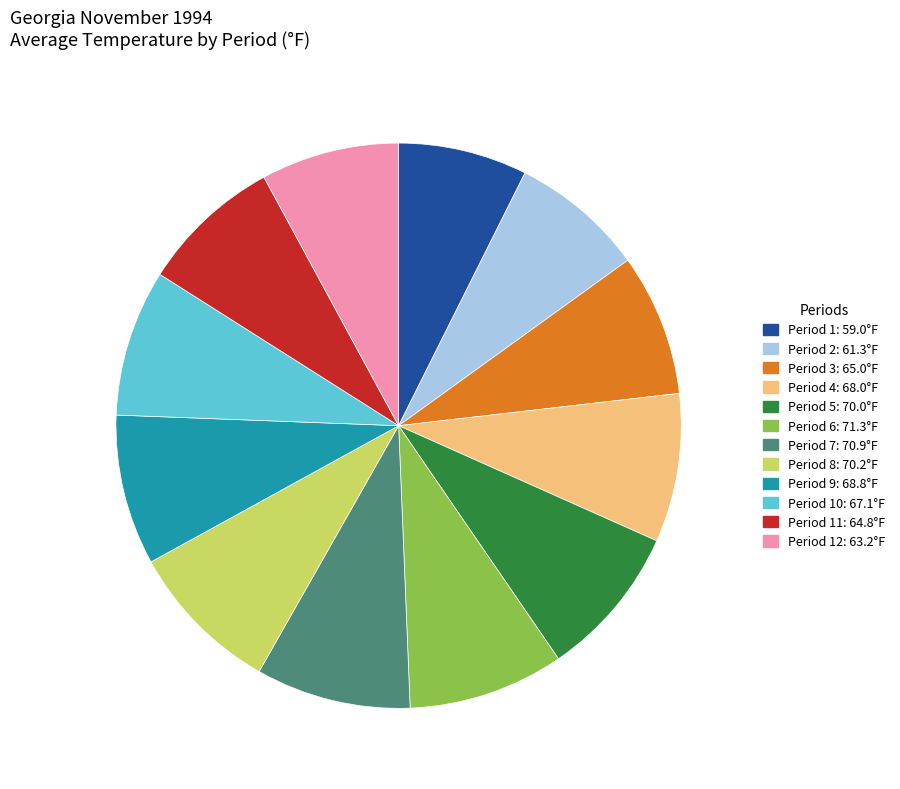

Is there a majority slice in this chart?

No